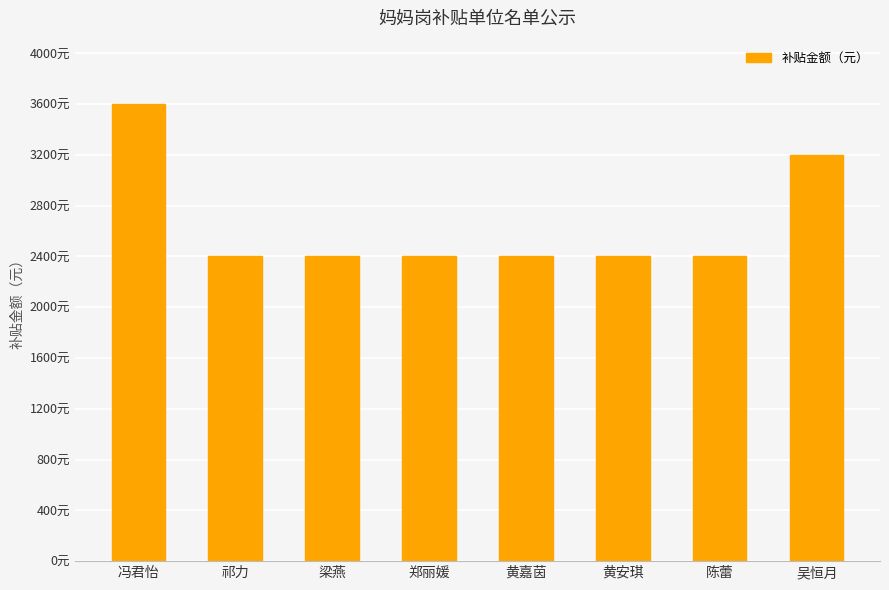

Does the chart contain any negative values?

No